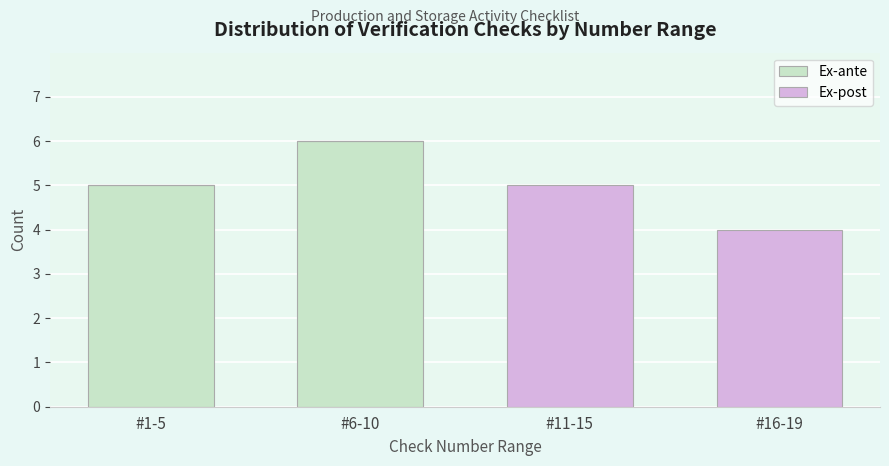

Reading right to left, what are the values for Ex-ante?

#16-19=0	#11-15=0	#6-10=6	#1-5=5